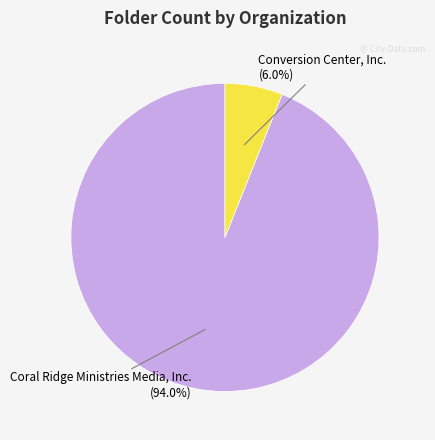

Is there a majority slice in this chart?

Yes